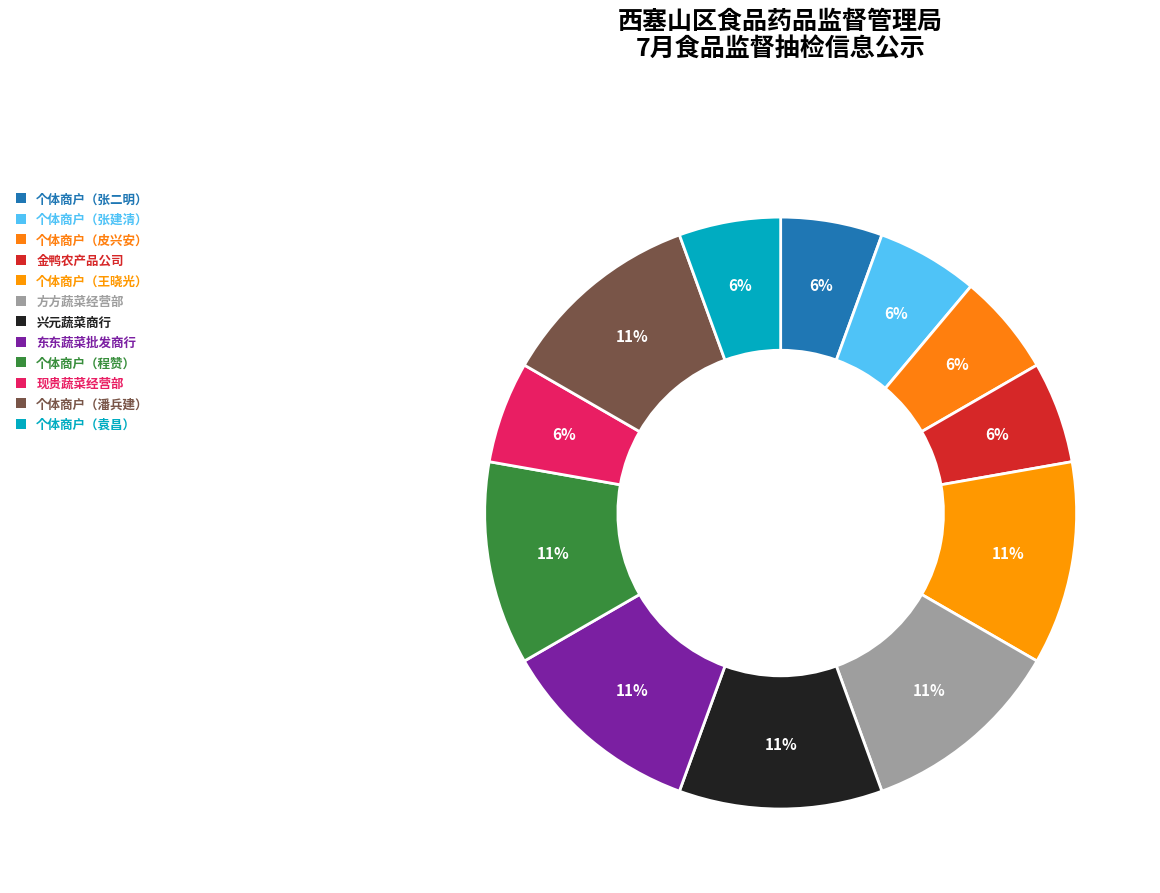

Is there a majority slice in this chart?

No